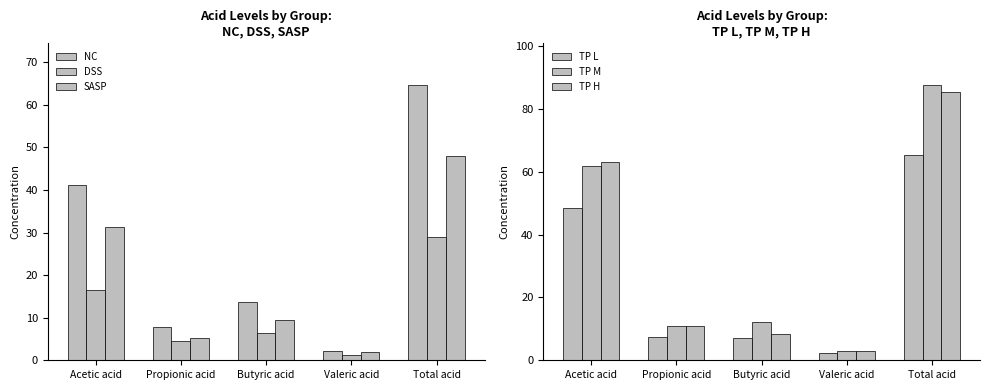

List the labels in order of DSS value, smallest first.

Valeric acid, Propionic acid, Butyric acid, Acetic acid, Total acid